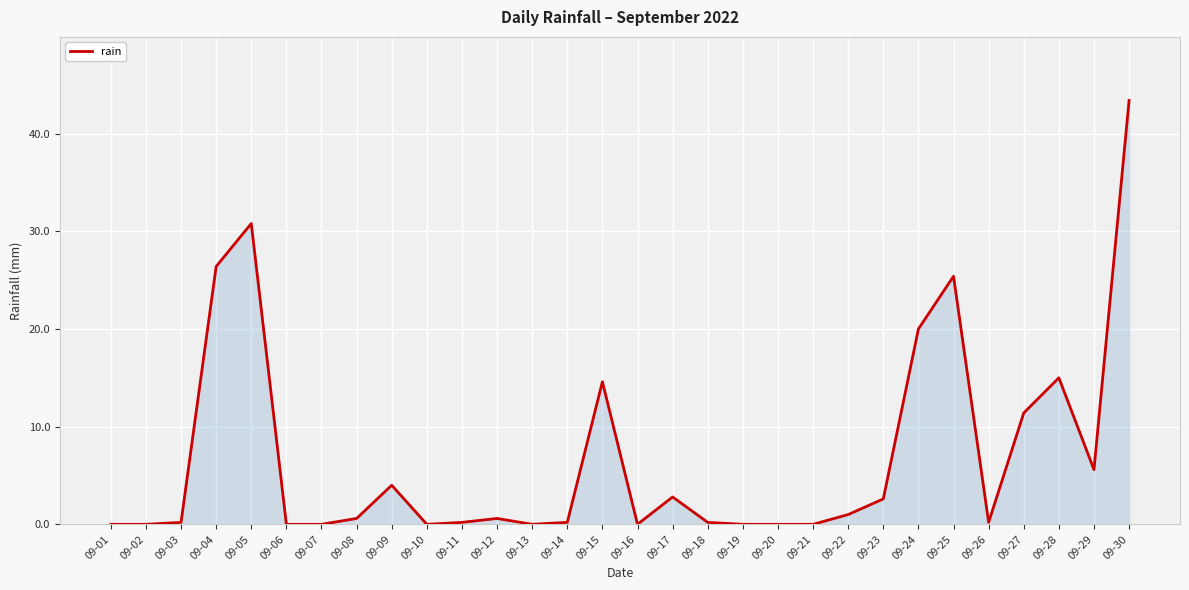

Which label corresponds to the largest value in the chart?

09-30